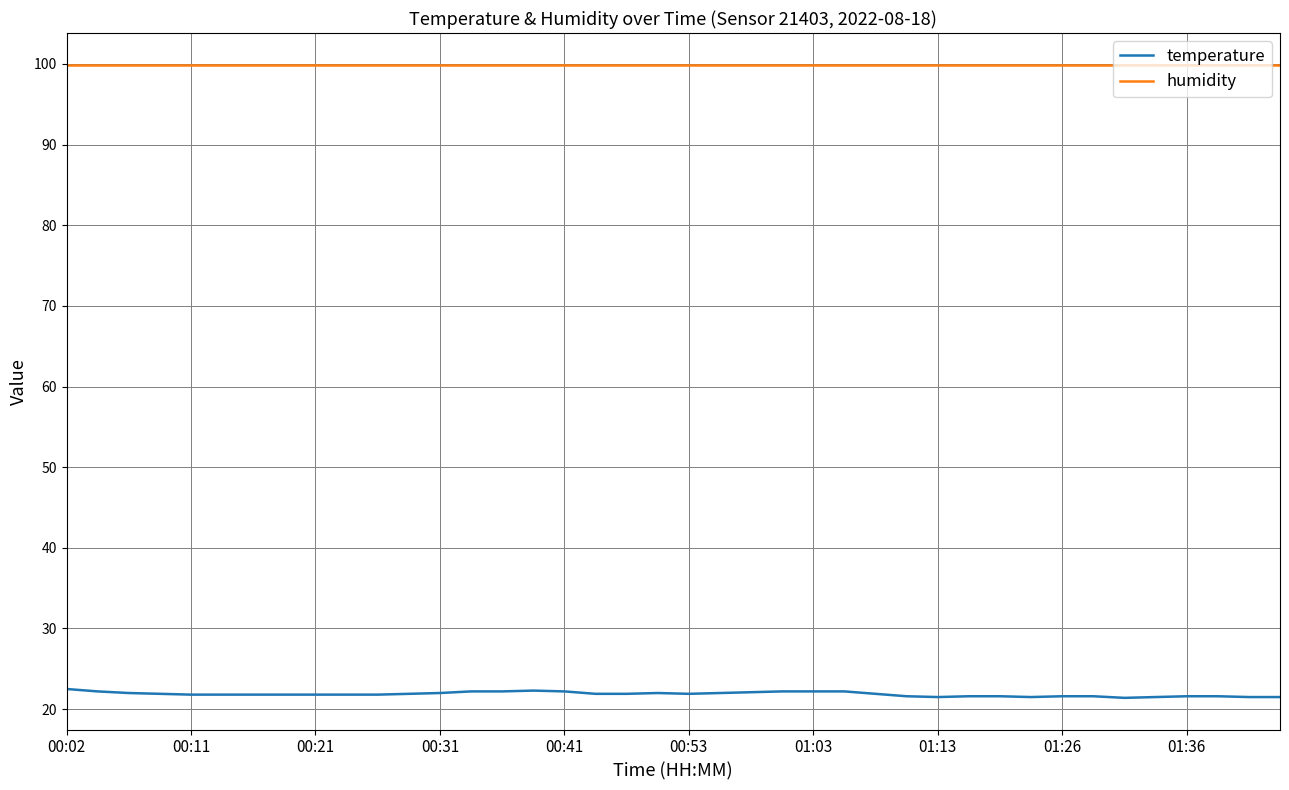

True or false: humidity and temperature cross at least once.

False